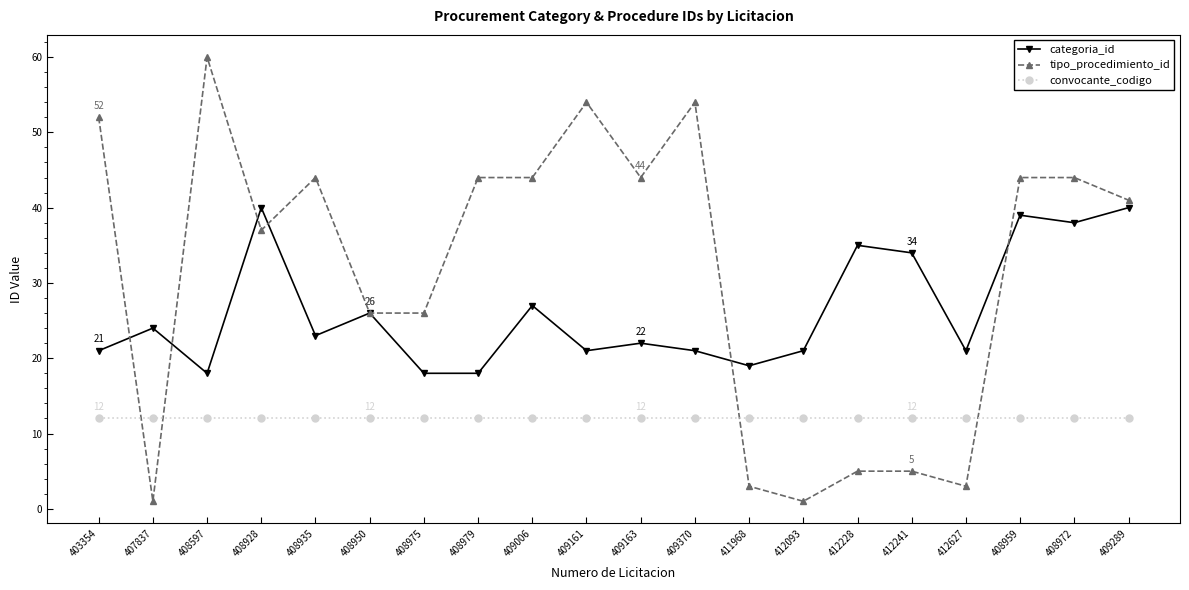

At 412241, list the series in order from smallest to largest.

tipo_procedimiento_id, convocante_codigo, categoria_id